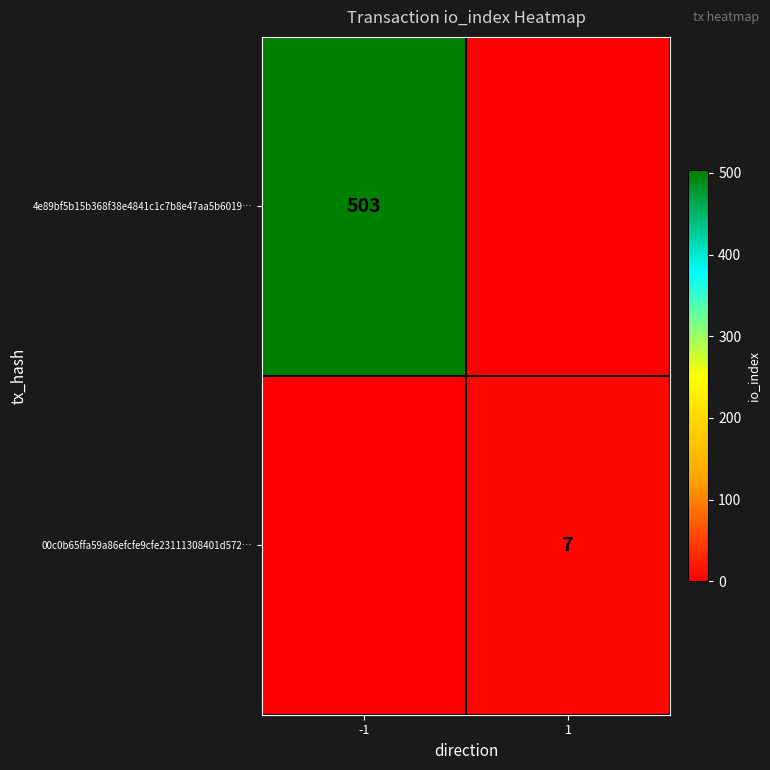

True or false: 4e89bf5b15b368f38e4841c1c7b8e47aa5b6019… has a value of 503 at -1.

True